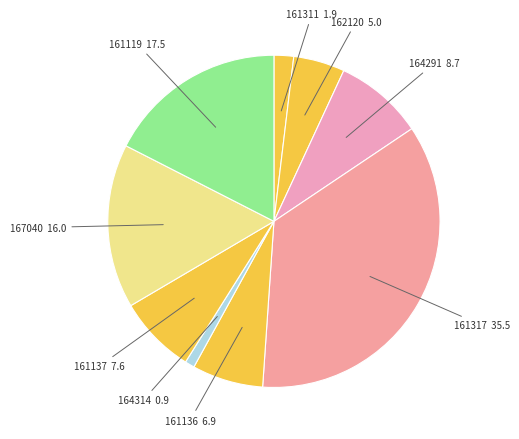

Is it true that 161136 is 7% of the pie?

True